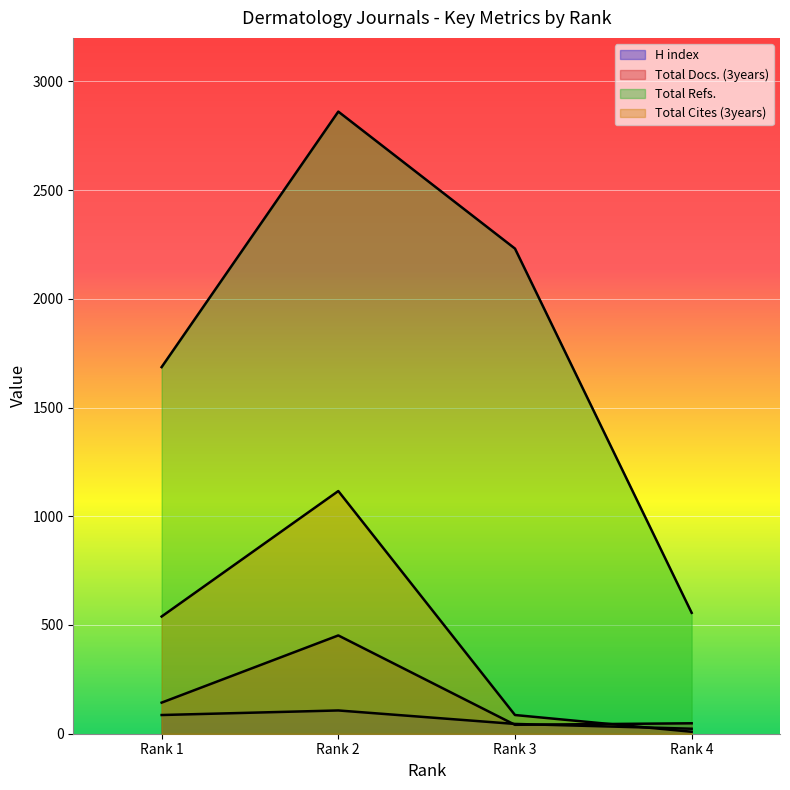

At which label does Total Refs. reach its minimum?

Rank 4